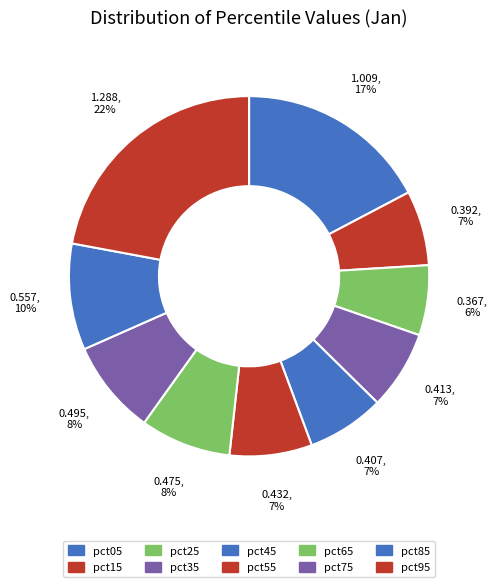

Rank the categories by value from highest to lowest.

pct95, pct05, pct85, pct75, pct65, pct55, pct35, pct45, pct15, pct25